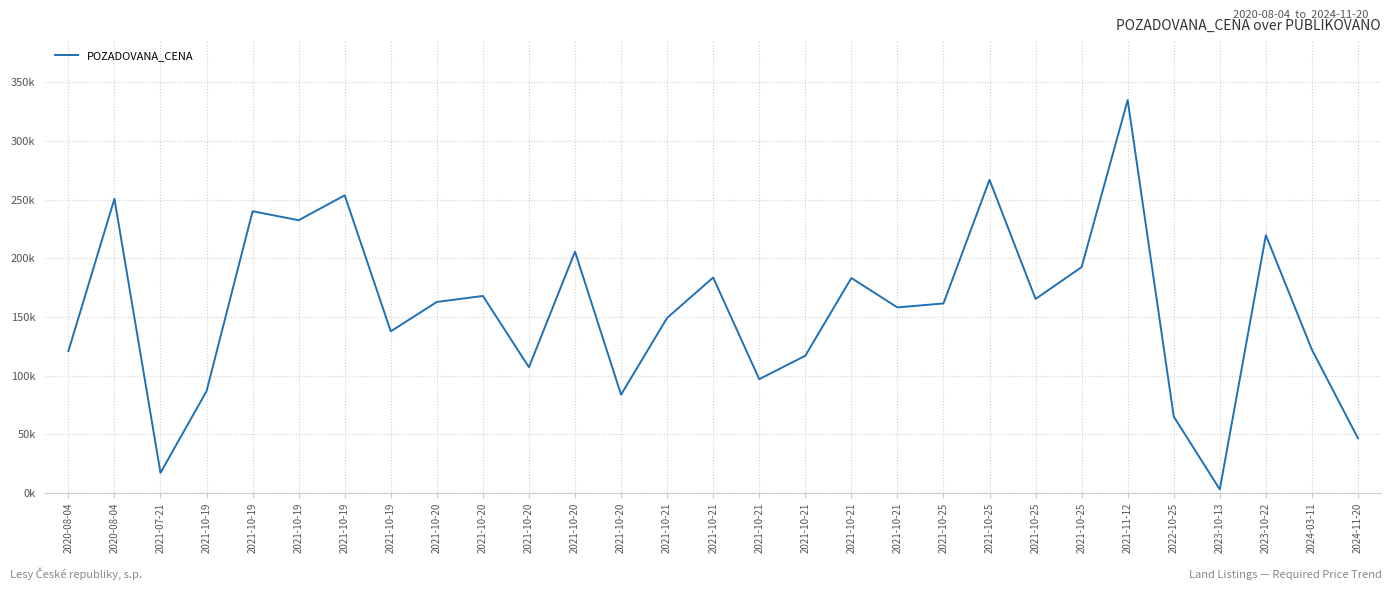

Is this an area chart (filled region under the line)?

No